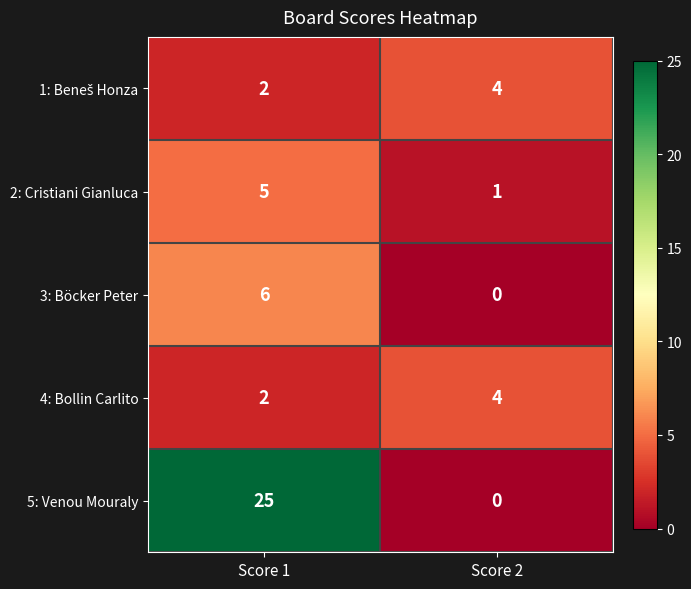

What is the total value across all series at Score 2?

9